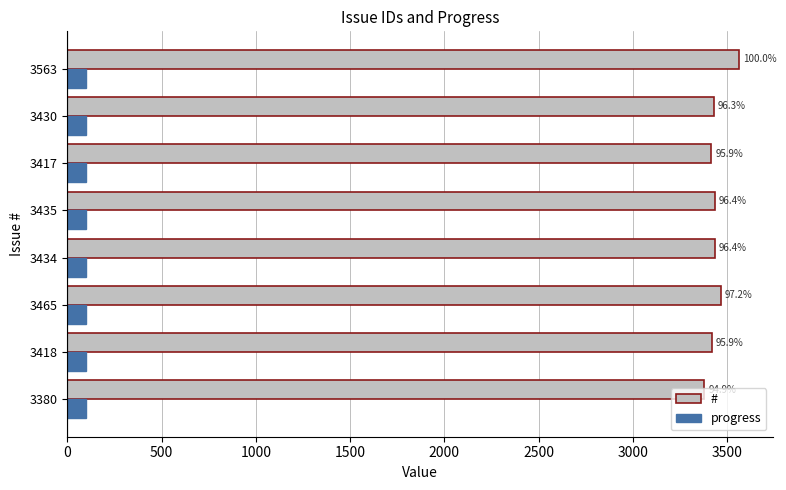

Which series has the widest spread of values?

#